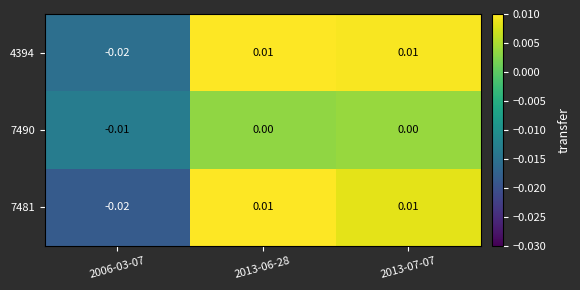

How many values in 4394 are below zero?

1